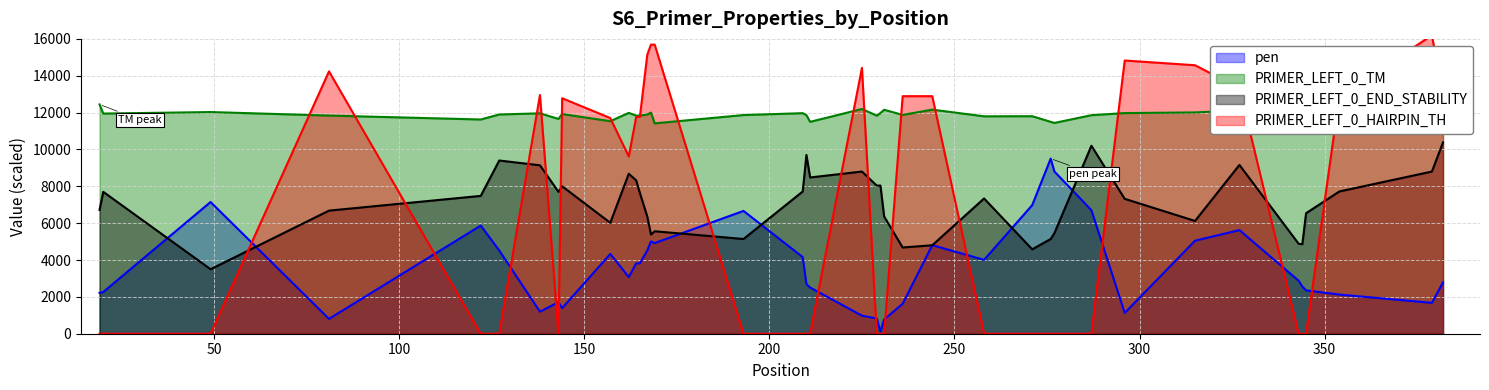

True or false: pen and PRIMER_LEFT_0_TM cross at least once.

False